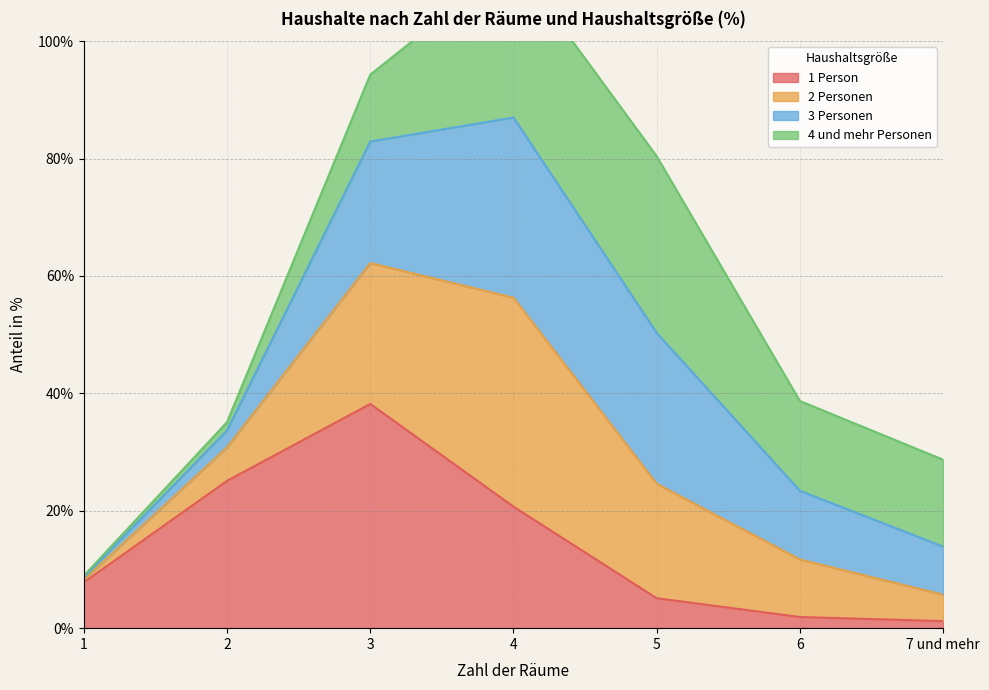

How many values in the 1 Person series are below 7?

3